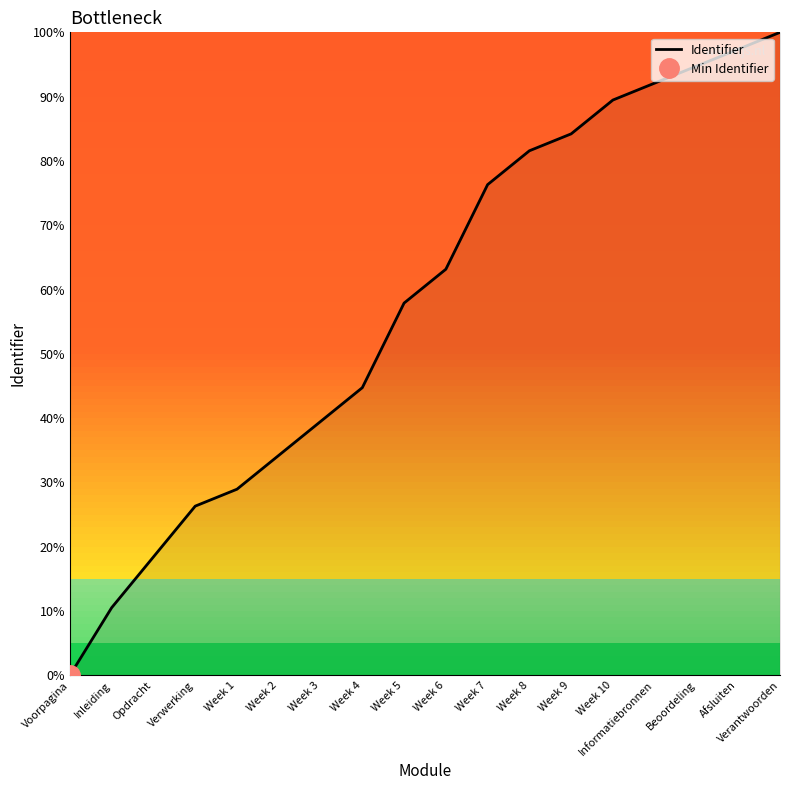

Reading left to right, extract all data points from this chart.

Voorpagina=0.0	Inleiding=10.5	Opdracht=18.4	Verwerking=26.3	Week 1=28.9	Week 2=34.2	Week 3=39.5	Week 4=44.7	Week 5=57.9	Week 6=63.2	Week 7=76.3	Week 8=81.6	Week 9=84.2	Week 10=89.5	Informatiebronnen=92.1	Beoordeling=94.7	Afsluiten=97.4	Verantwoorden=100.0